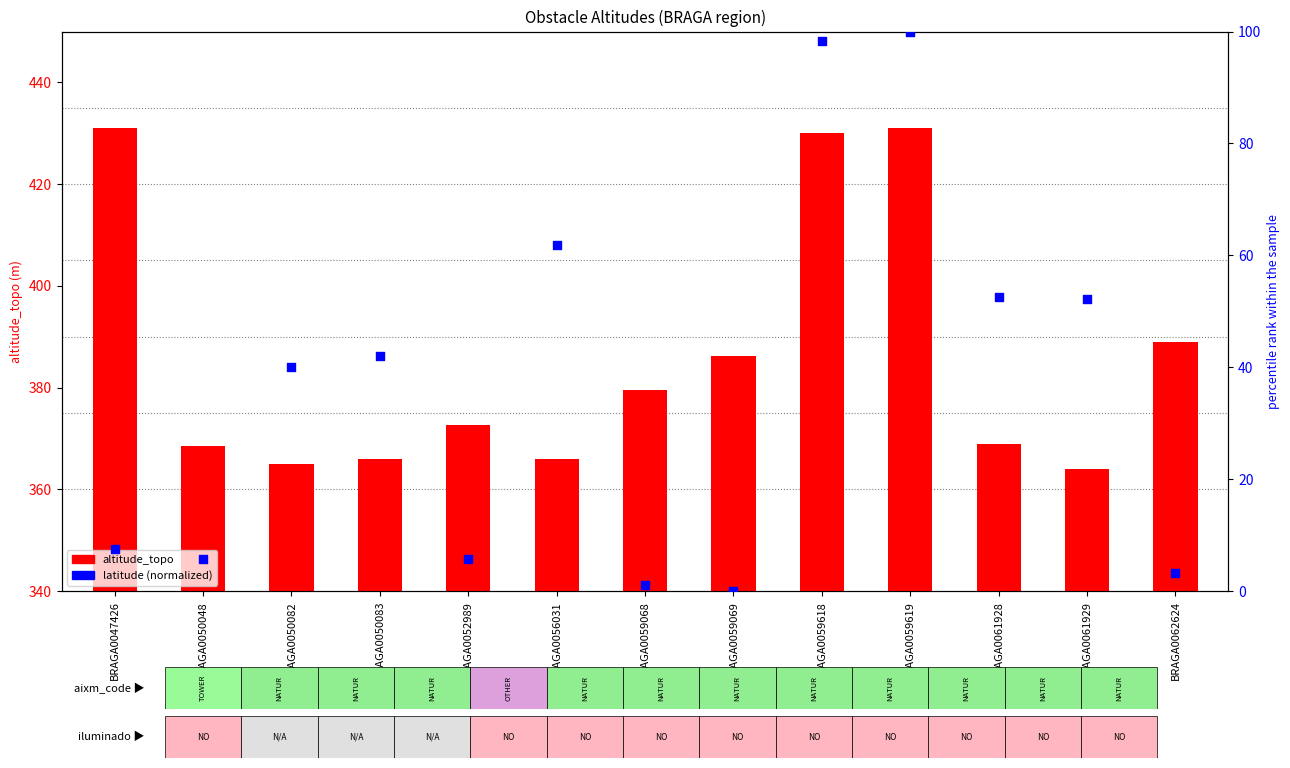

Which series has the largest total across all categories?

altitude_topo